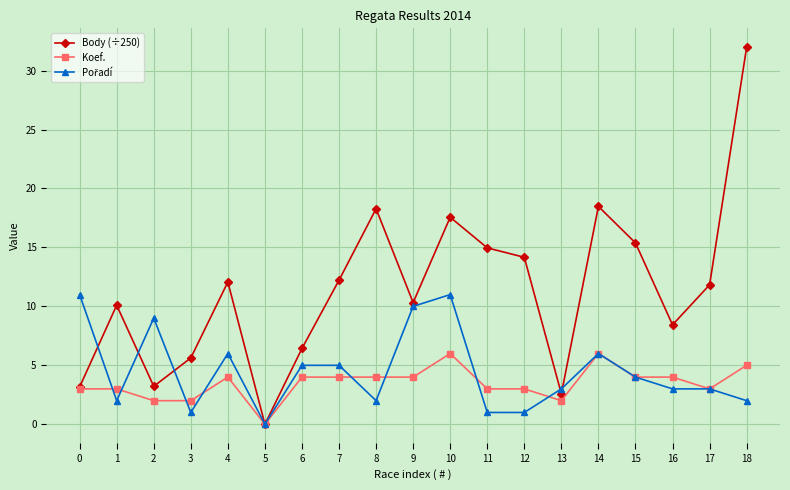

Where is the first local maximum for Body (÷250)?

1